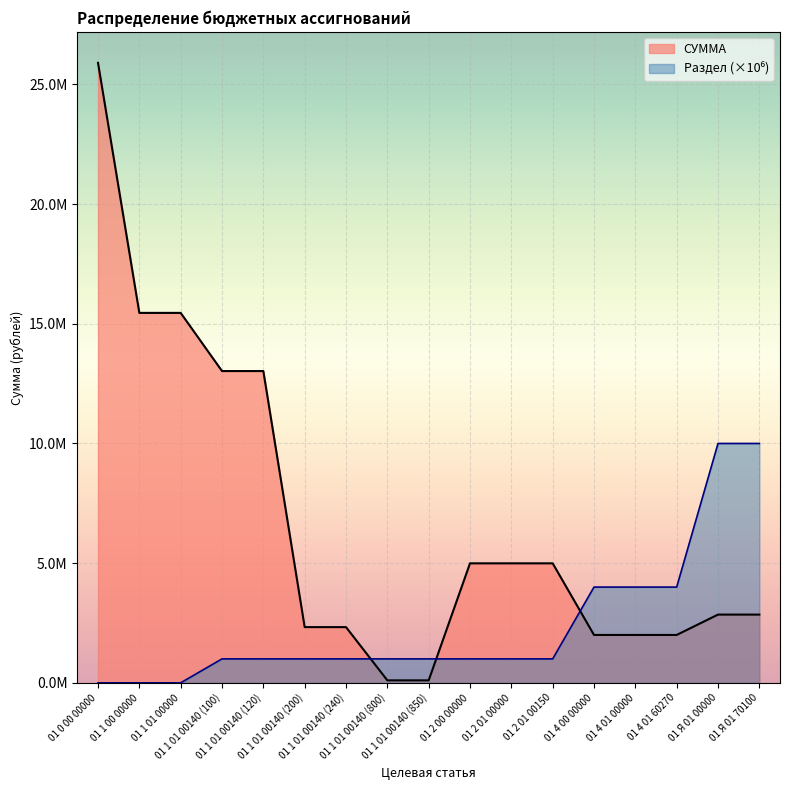

What is the lowest value of the СУММА series?

102651